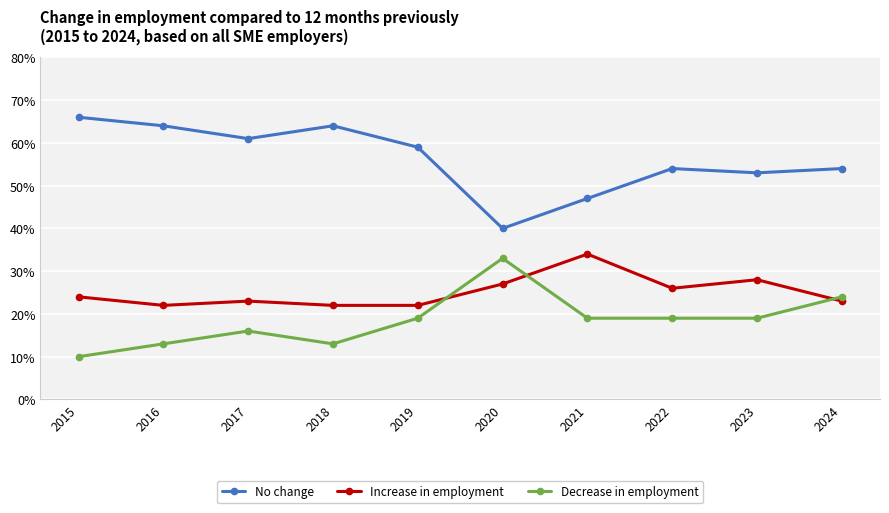

Does the chart have visible grid lines?

Yes